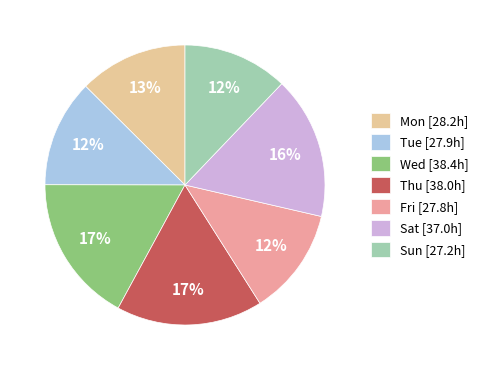

Between Sun [27.2h] and Thu [38.0h], which is larger?

Thu [38.0h]